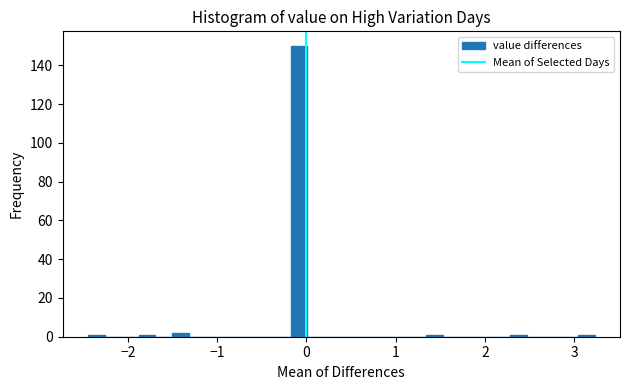

Around what value on the x-axis is the tallest bar? Give the approximate position of its centre, as read against the axis.

-0.1